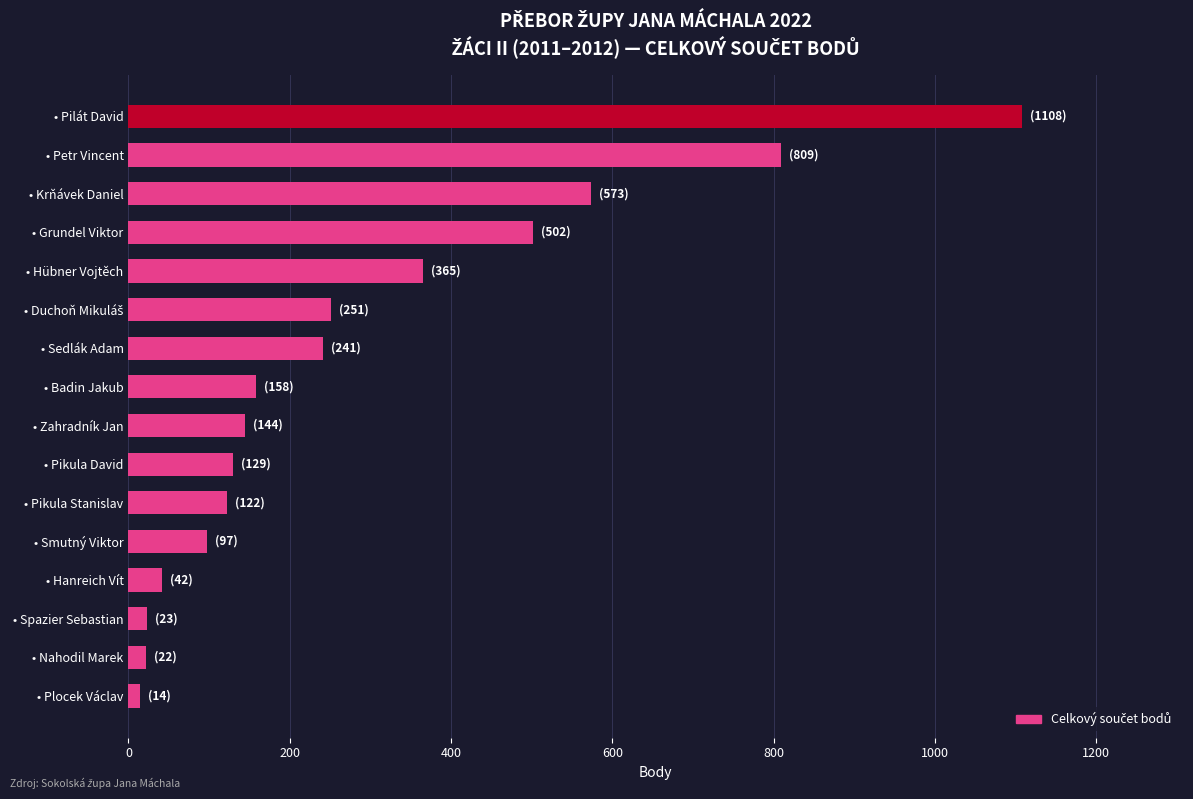

At which category does the chart reach its peak across all series?

• Pilát David